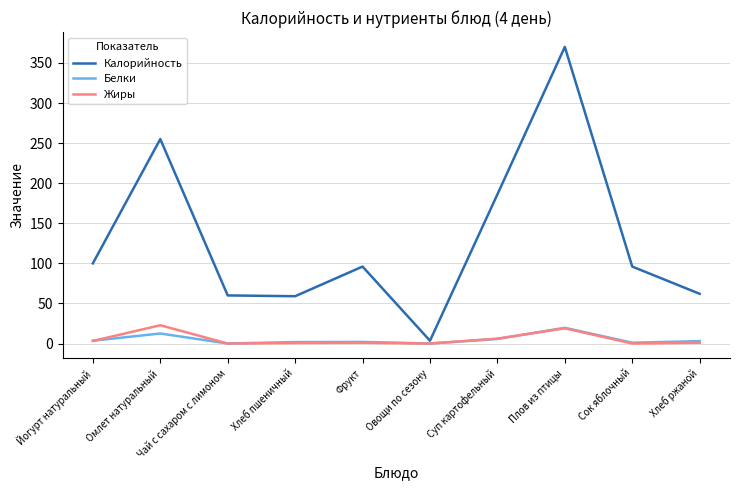

Is it true that Белки equals 12.5 at Омлет натуральный?

True